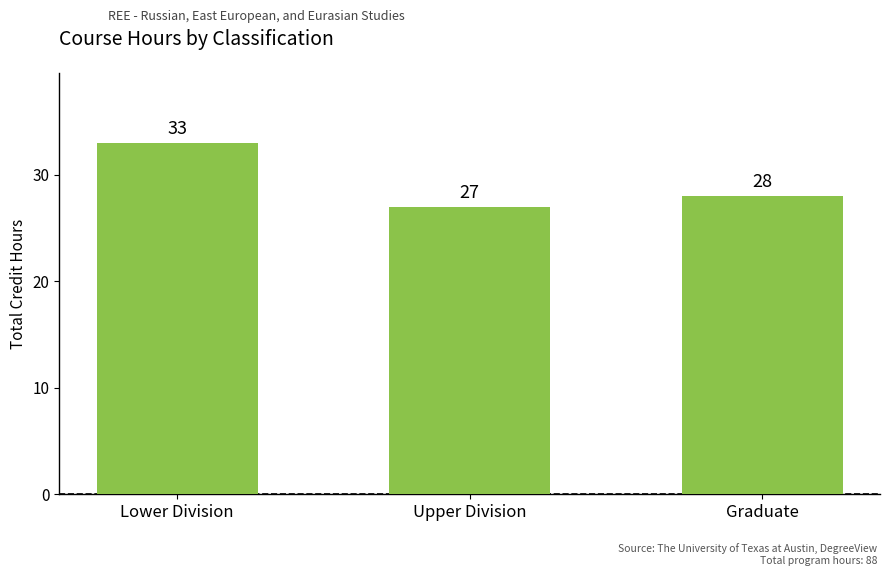

What position from the left is Upper Division?

2